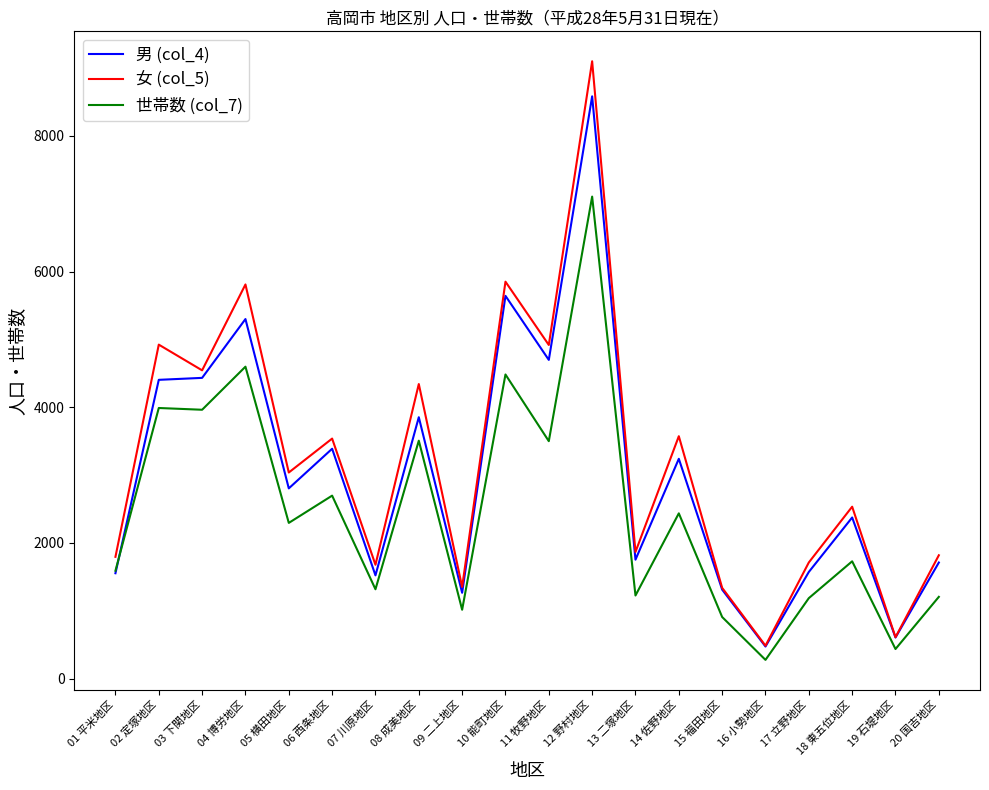

At which category is the sum across all series the highest?

12 野村地区